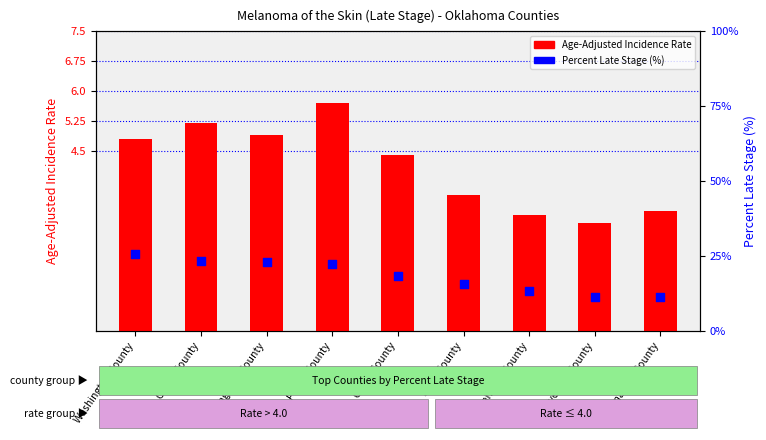

At which category is the sum across all series the highest?

Washington County